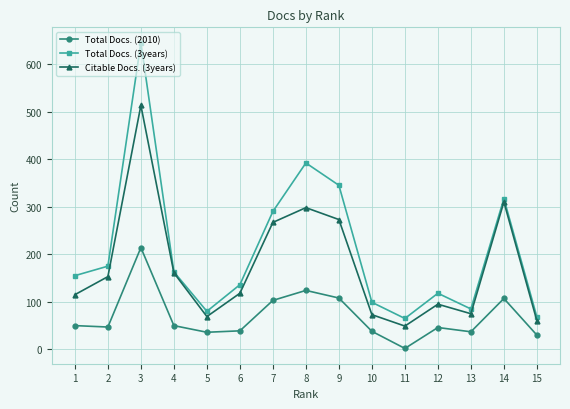

Which category has the lowest value in the Total Docs. (2010) series?

11